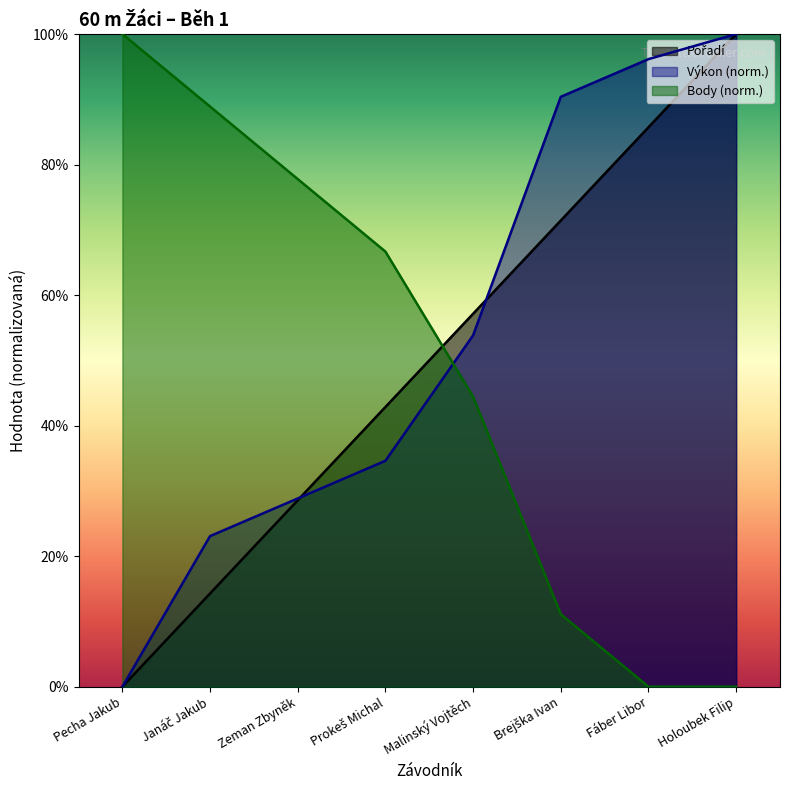

At which label does Body first exceed 66?

Pecha Jakub